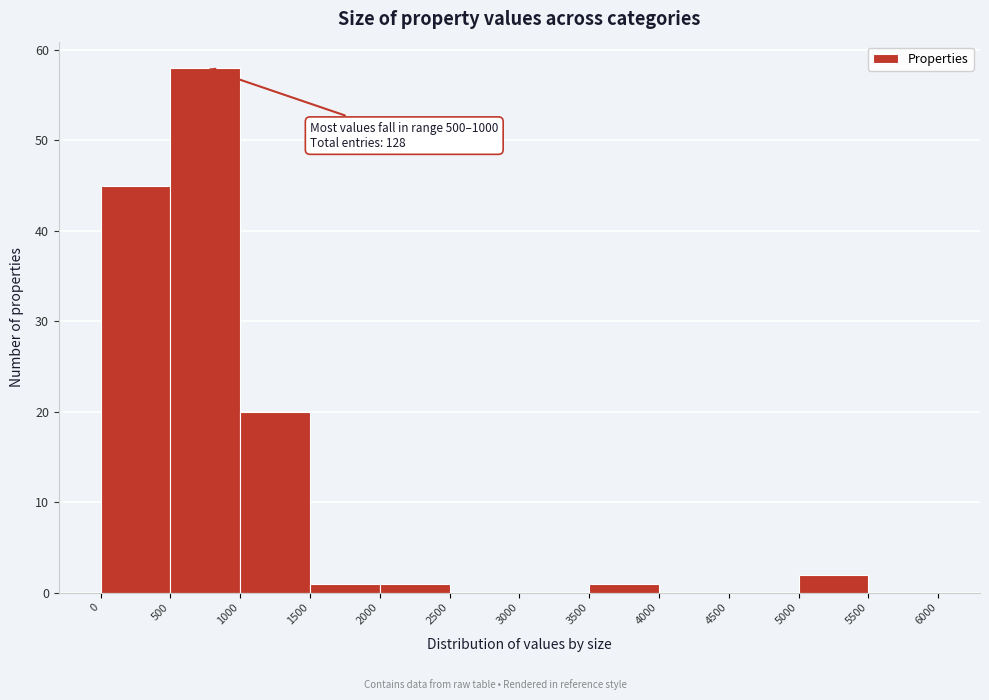

Which range on the x-axis has the tallest bar?

500 to 1000